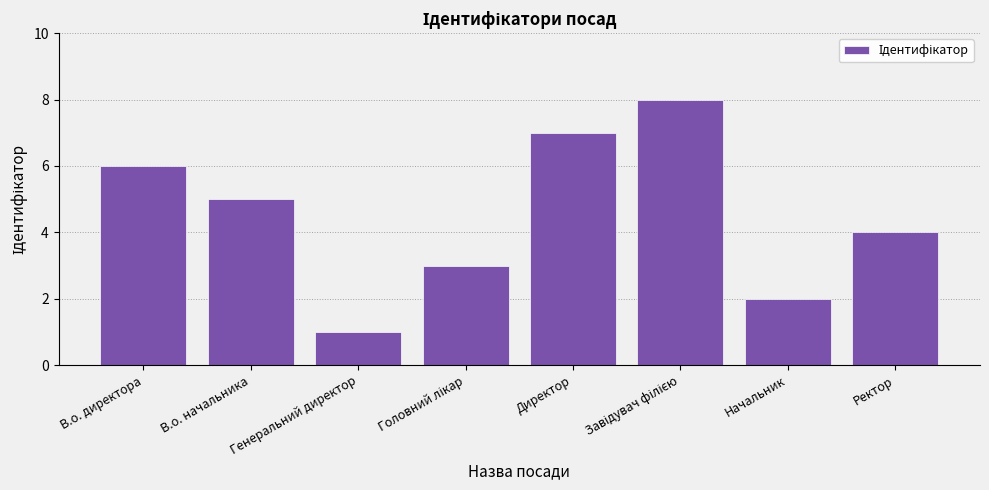

True or false: the data shows 5 at В.о. начальника.

True